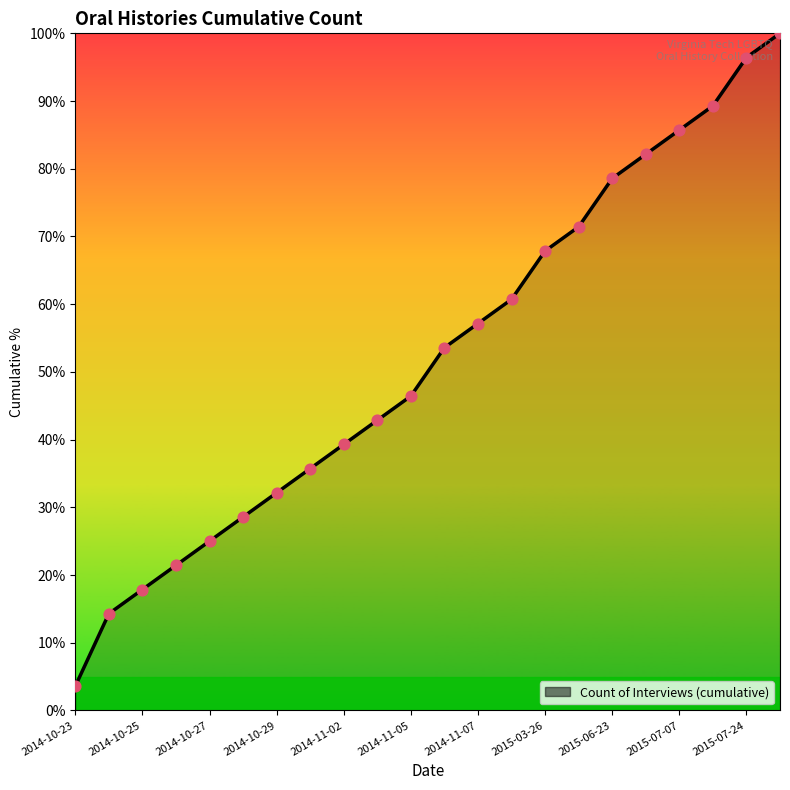

What is the greatest value displayed?

100.0